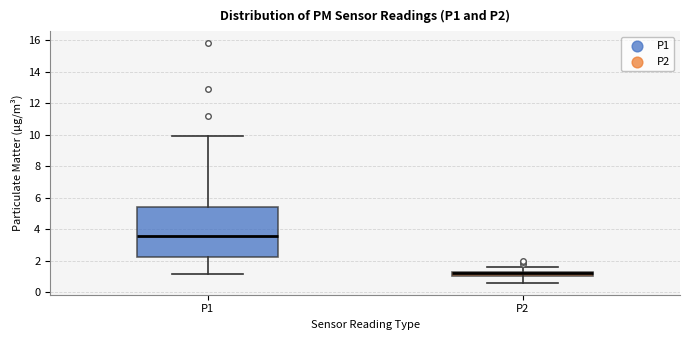

Which box has the highest median line?

P1